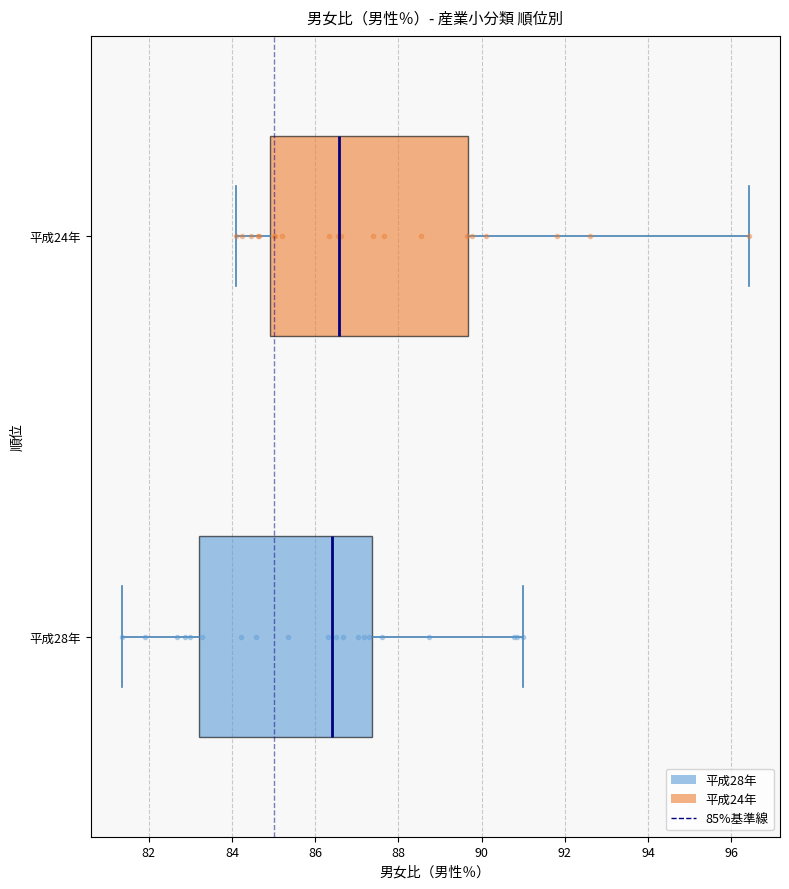

Reading bottom to top, transcribe this box plot: for each box, give where its median line is, the range the box spans, and where its two whiskers end, as read against the x-axis. The values are not printed on the chart, so give them approximately, as read against the axis.

平成28年: median 86.4, box 83.2 to 87.4, whiskers 81.4 to 91.0
平成24年: median 86.6, box 85.0 to 89.6, whiskers 84.2 to 96.4